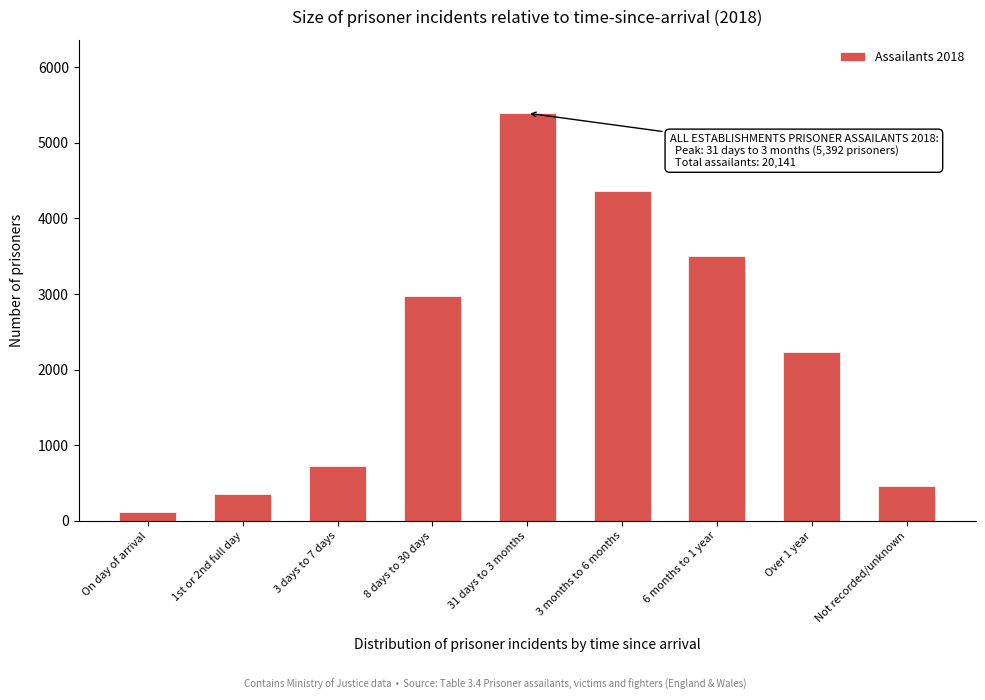

Reading left to right, transcribe all the data shown in this chart.

On day of arrival=122	1st or 2nd full day=358	3 days to 7 days=726	8 days to 30 days=2978	31 days to 3 months=5392	3 months to 6 months=4361	6 months to 1 year=3508	Over 1 year=2235	Not recorded/unknown=461